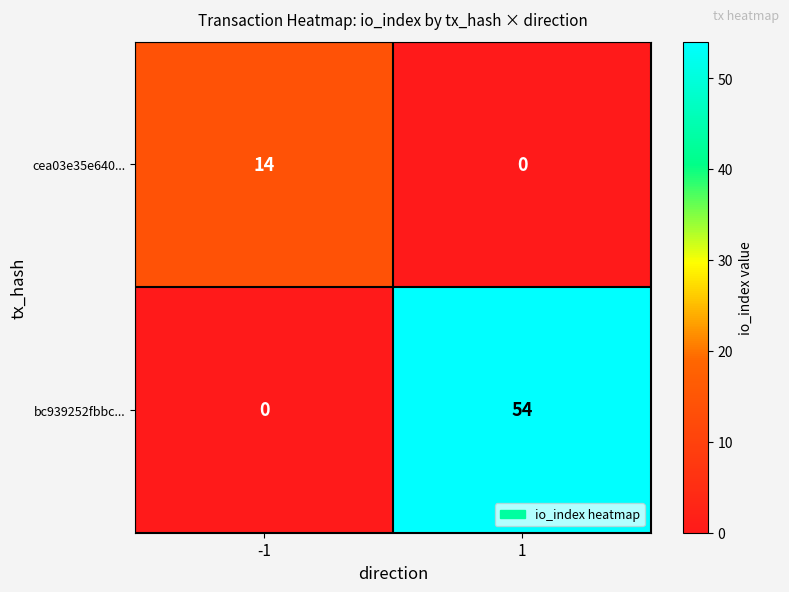

What is the spread (max minus min) of values at -1?

14